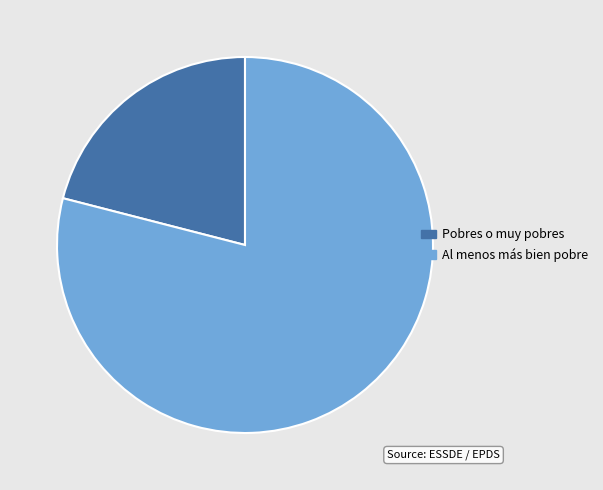

How many segments does this pie chart have?

2